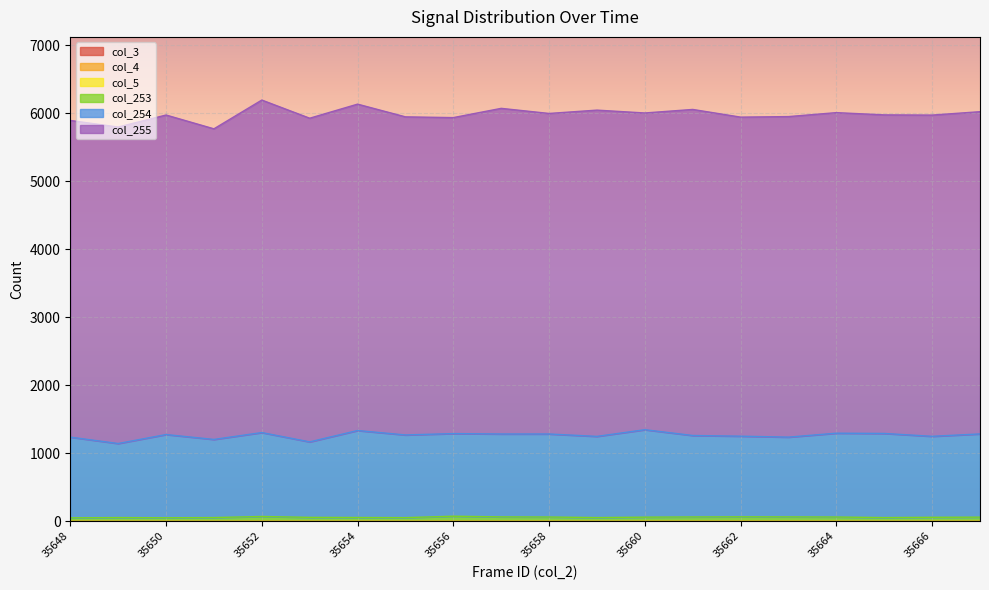

Reading right to left, extract all data points from this chart.

col_3: 35667=0	35666=0	35665=0	35664=0	35663=0	35662=0	35661=0	35660=0	35659=0	35658=0	35657=0	35656=0	35655=0	35654=0	35653=0	35652=0	35651=0	35650=0	35649=0	35648=0
col_4: 35667=0	35666=0	35665=0	35664=0	35663=0	35662=0	35661=0	35660=0	35659=0	35658=0	35657=0	35656=0	35655=0	35654=0	35653=0	35652=0	35651=0	35650=0	35649=0	35648=0
col_5: 35667=0	35666=0	35665=0	35664=0	35663=0	35662=0	35661=0	35660=0	35659=0	35658=0	35657=0	35656=0	35655=0	35654=0	35653=0	35652=0	35651=0	35650=0	35649=0	35648=0
col_253: 35667=59	35666=57	35665=53	35664=61	35663=63	35662=64	35661=62	35660=59	35659=53	35658=61	35657=63	35656=73	35655=52	35654=54	35653=56	35652=69	35651=53	35650=50	35649=53	35648=49
col_254: 35667=1224	35666=1191	35665=1237	35664=1233	35663=1173	35662=1186	35661=1198	35660=1286	35659=1194	35658=1221	35657=1219	35656=1215	35655=1216	35654=1279	35653=1110	35652=1234	35651=1149	35650=1224	35649=1089	35648=1187
col_255: 35667=4739	35666=4724	35665=4685	35664=4714	35663=4714	35662=4692	35661=4795	35660=4658	35659=4798	35658=4714	35657=4789	35656=4647	35655=4678	35654=4800	35653=4760	35652=4890	35651=4568	35650=4699	35649=4654	35648=4657